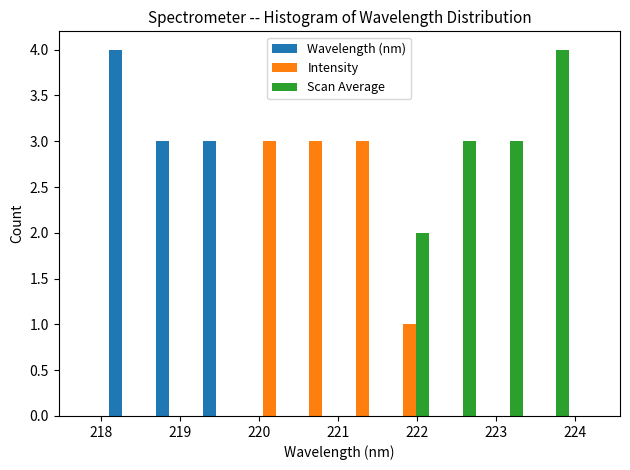

In the Wavelength (nm) series, which range on the x-axis has the tallest bar?

218.1 to 218.7